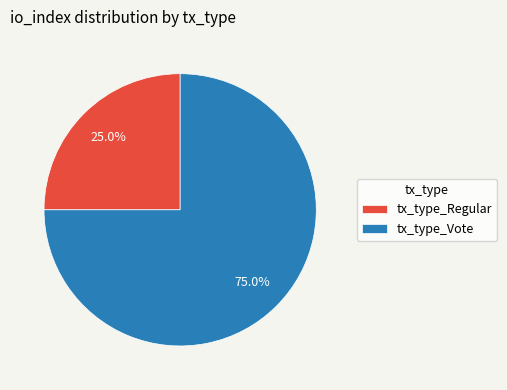

Which slice is the smallest?

tx_type_Regular